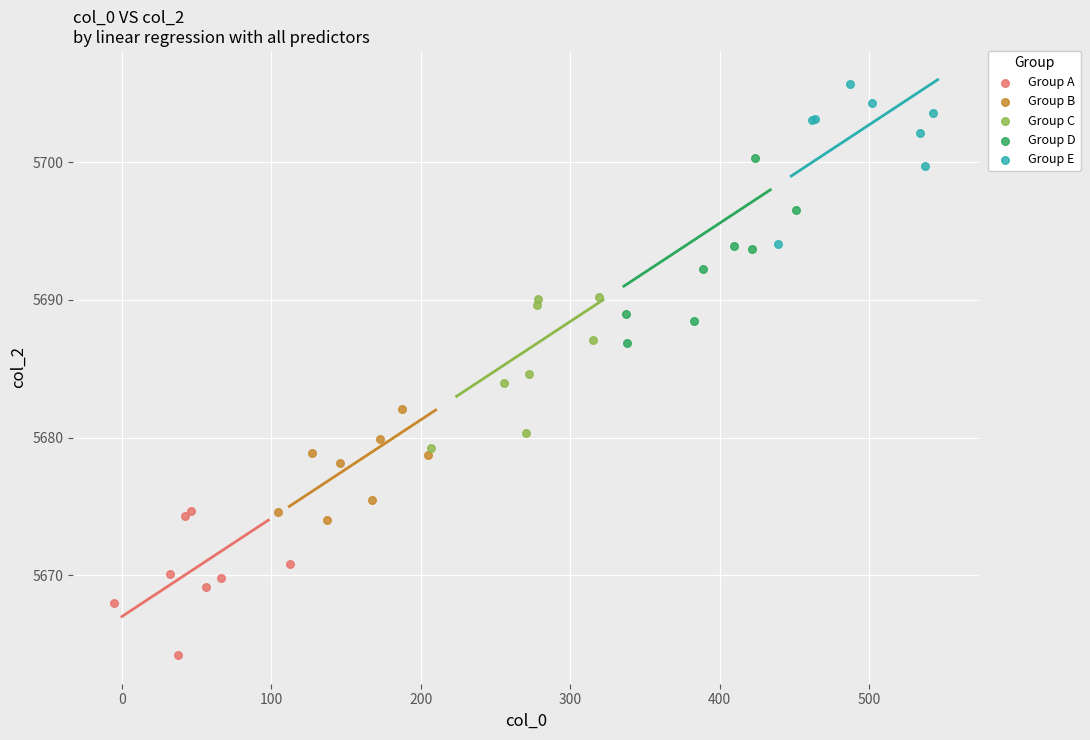

Which series reaches the minimum Y coordinate?

Group A